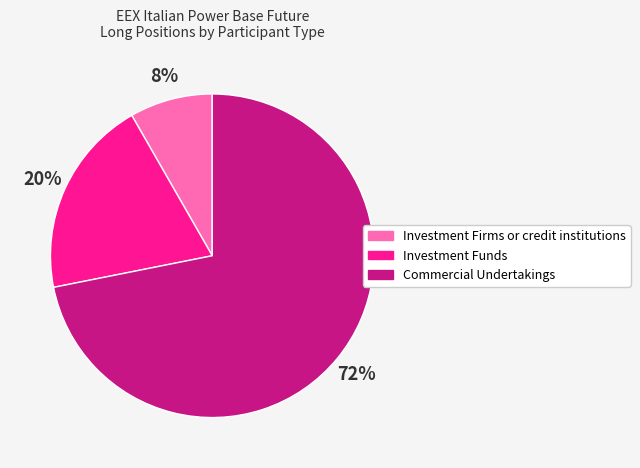

Which category has the smallest portion of the pie?

Investment Firms or credit institutions